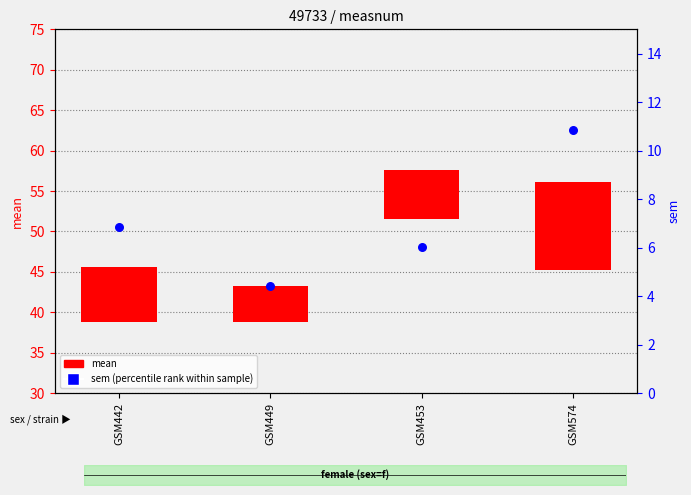

Which series contains the lowest Y value?

sem (percentile rank within sample)